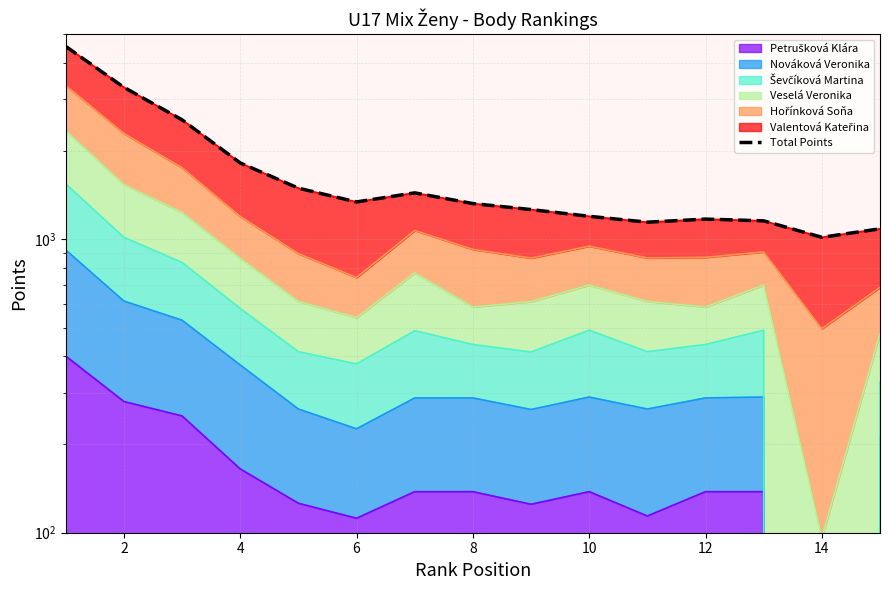

Which has a higher value, 2 or 12?

2